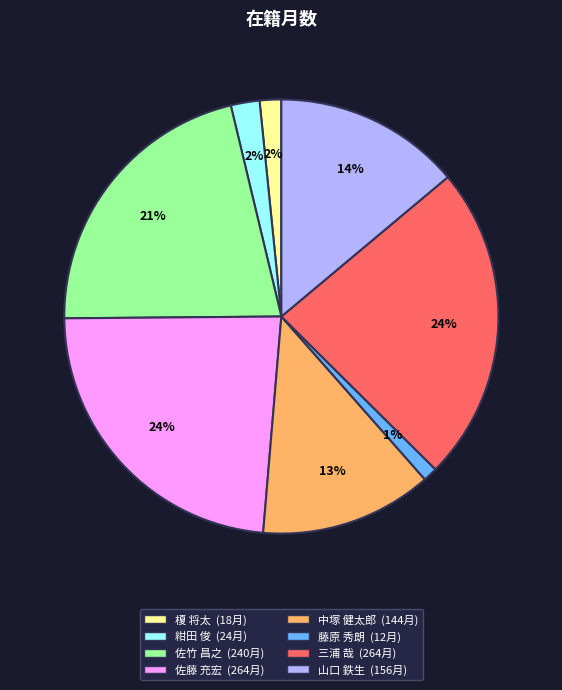

To the nearest percent, what is the combined percentage of 藤原 秀朗 and 山口 鉄生?

15%